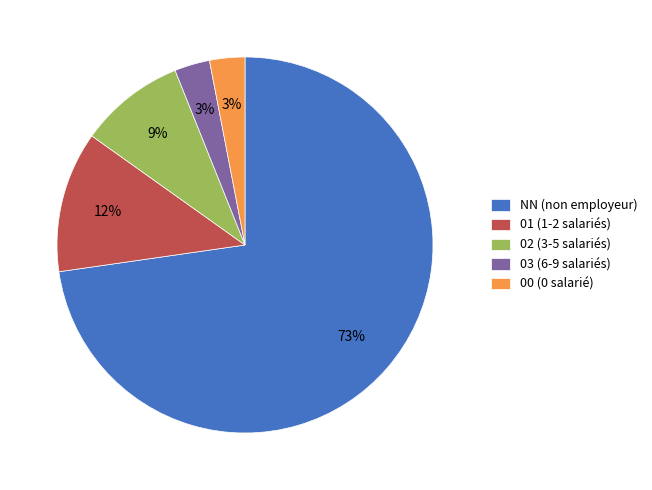

How many segments does this pie chart have?

5